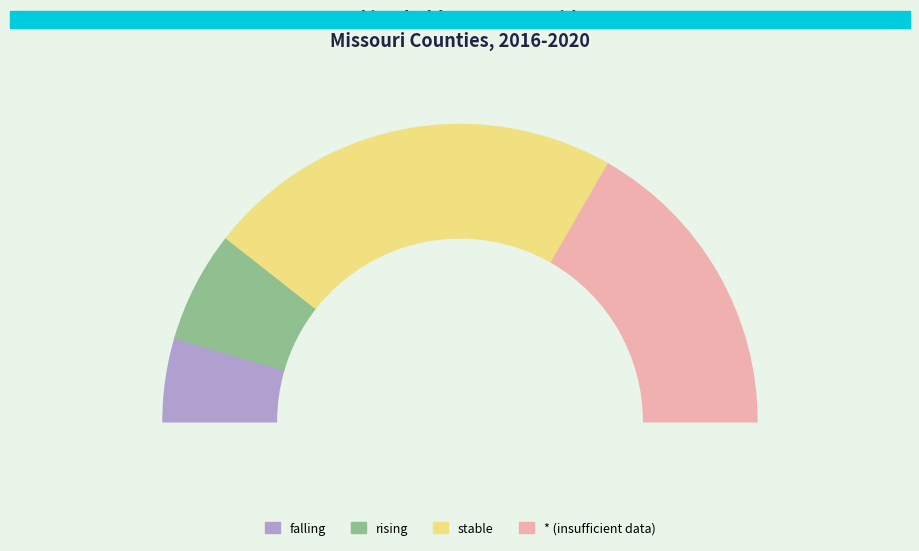

Count the number of slices in the pie.

4